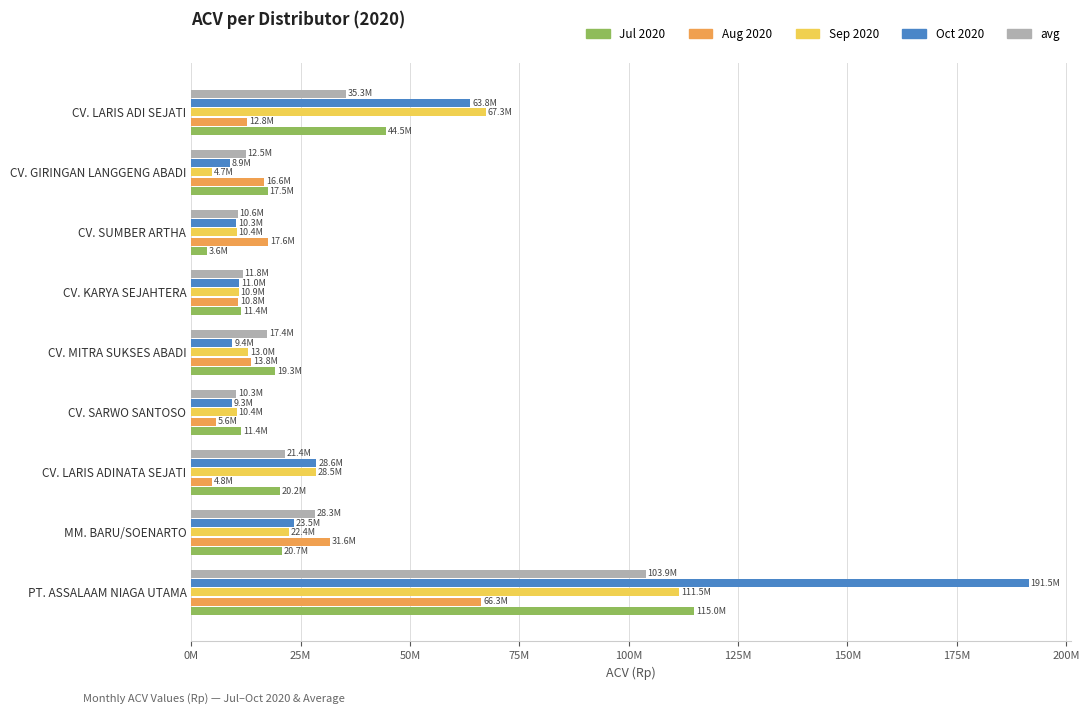

What are all the series names shown in the legend?

Jul 2020, Aug 2020, Sep 2020, Oct 2020, avg